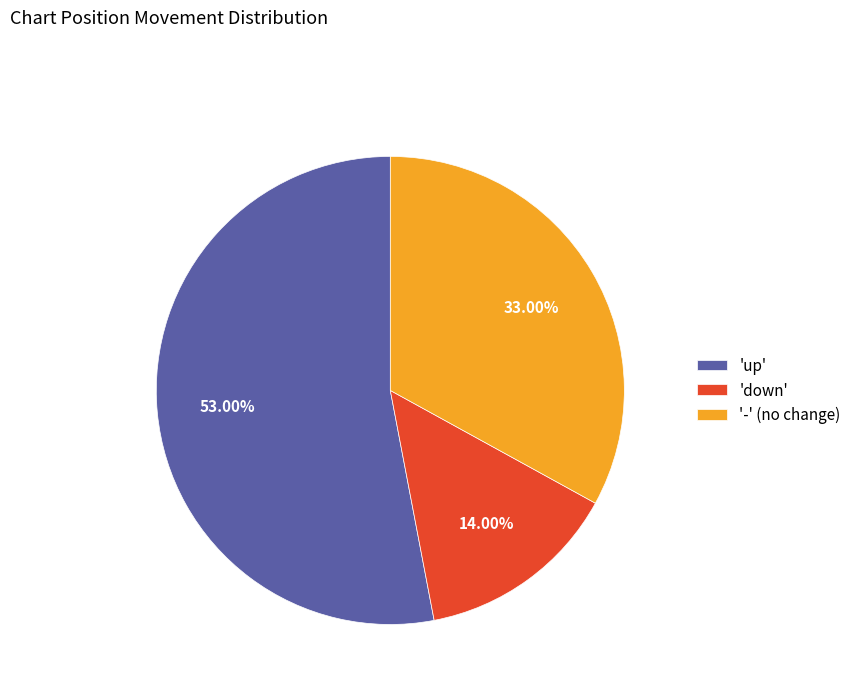

Rank the categories by value from lowest to highest.

'down', '-' (no change), 'up'